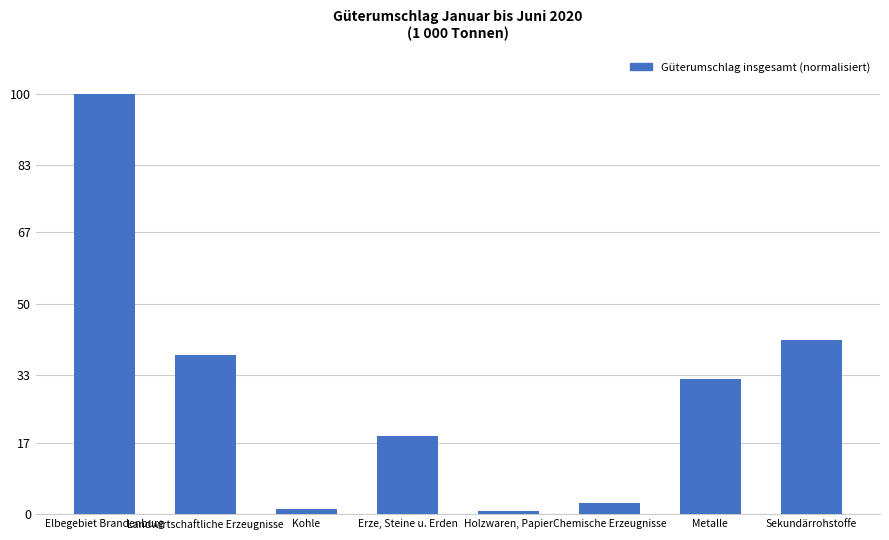

What is the greatest value displayed?

100.0